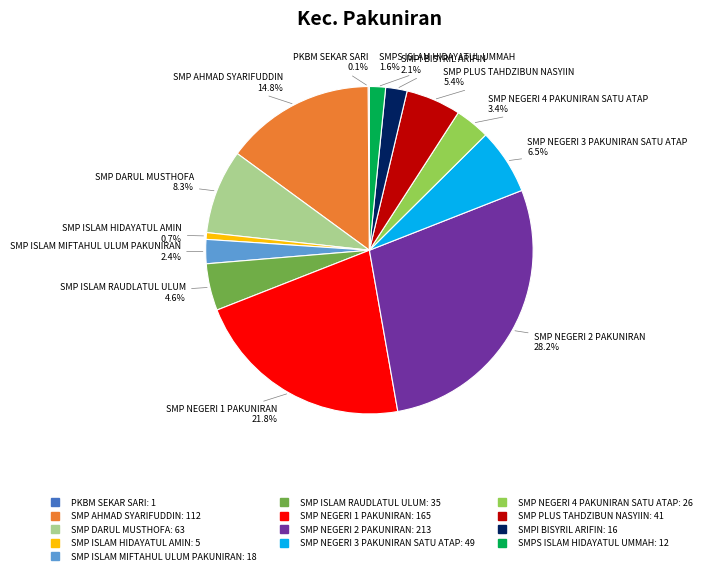

To the nearest percent, what is the average slice percentage?

8%